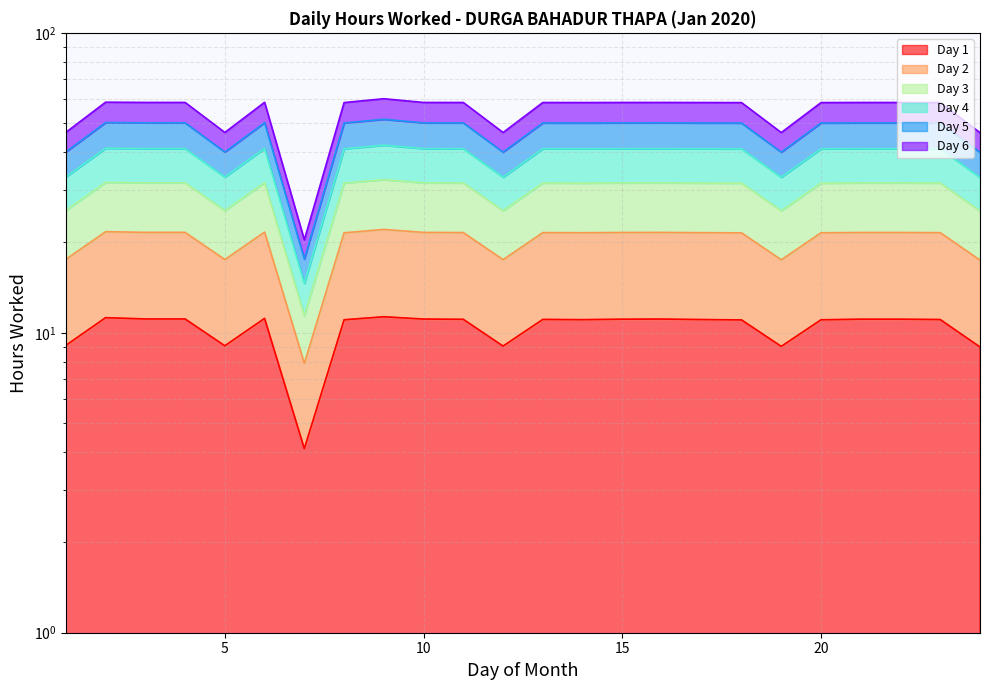

True or false: Day 2 and Day 4 cross at least once.

False